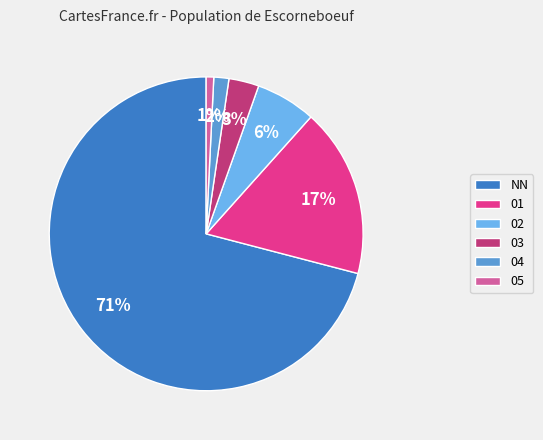

What is the largest slice in the pie chart?

NN